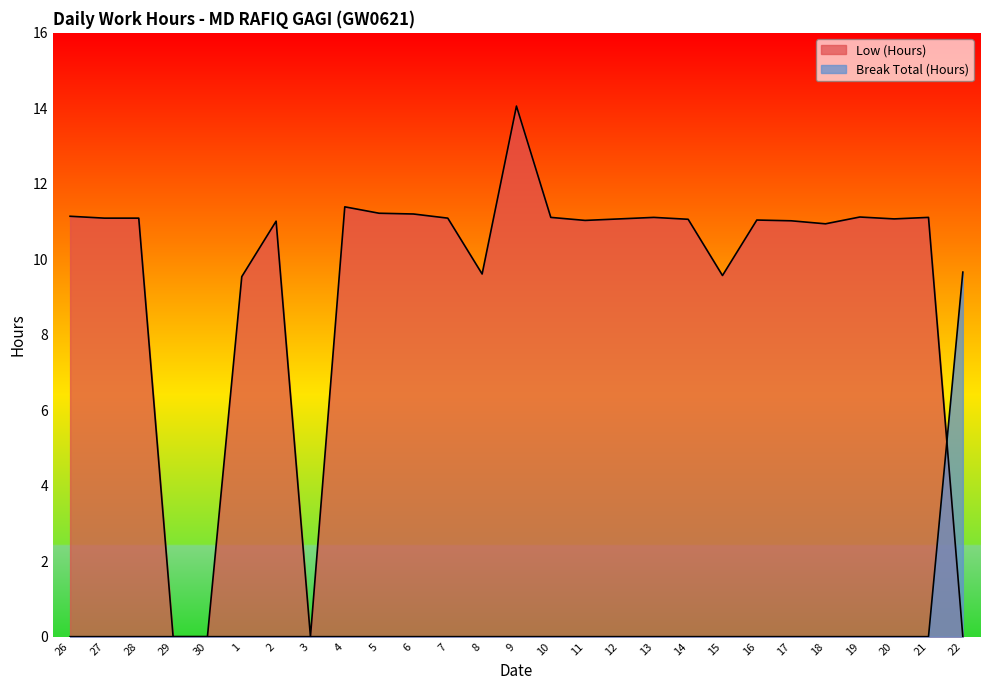

Which category has the lowest value in the Low (Hours) series?

29